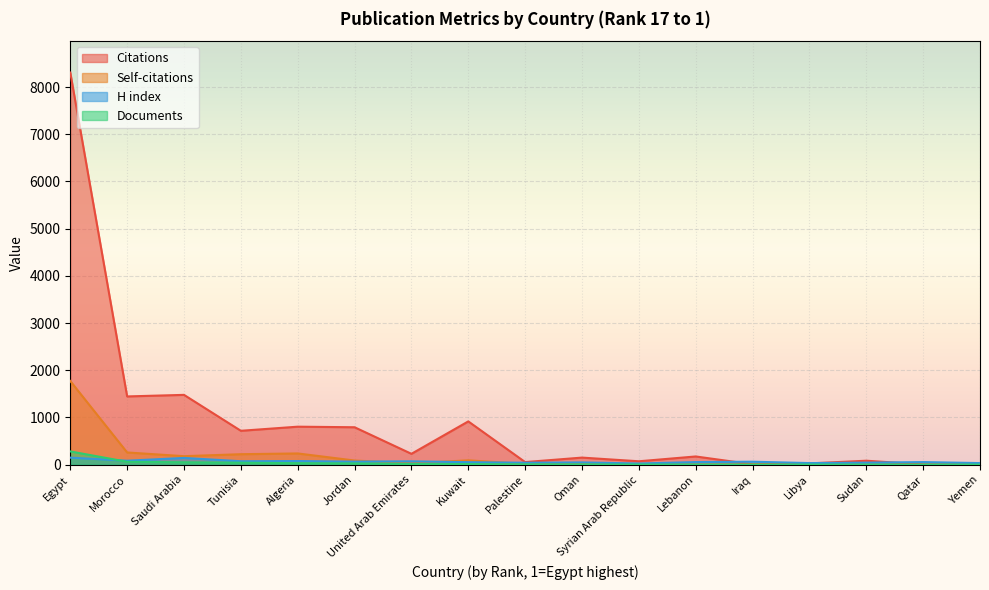

Which series has the widest spread of values?

Citations